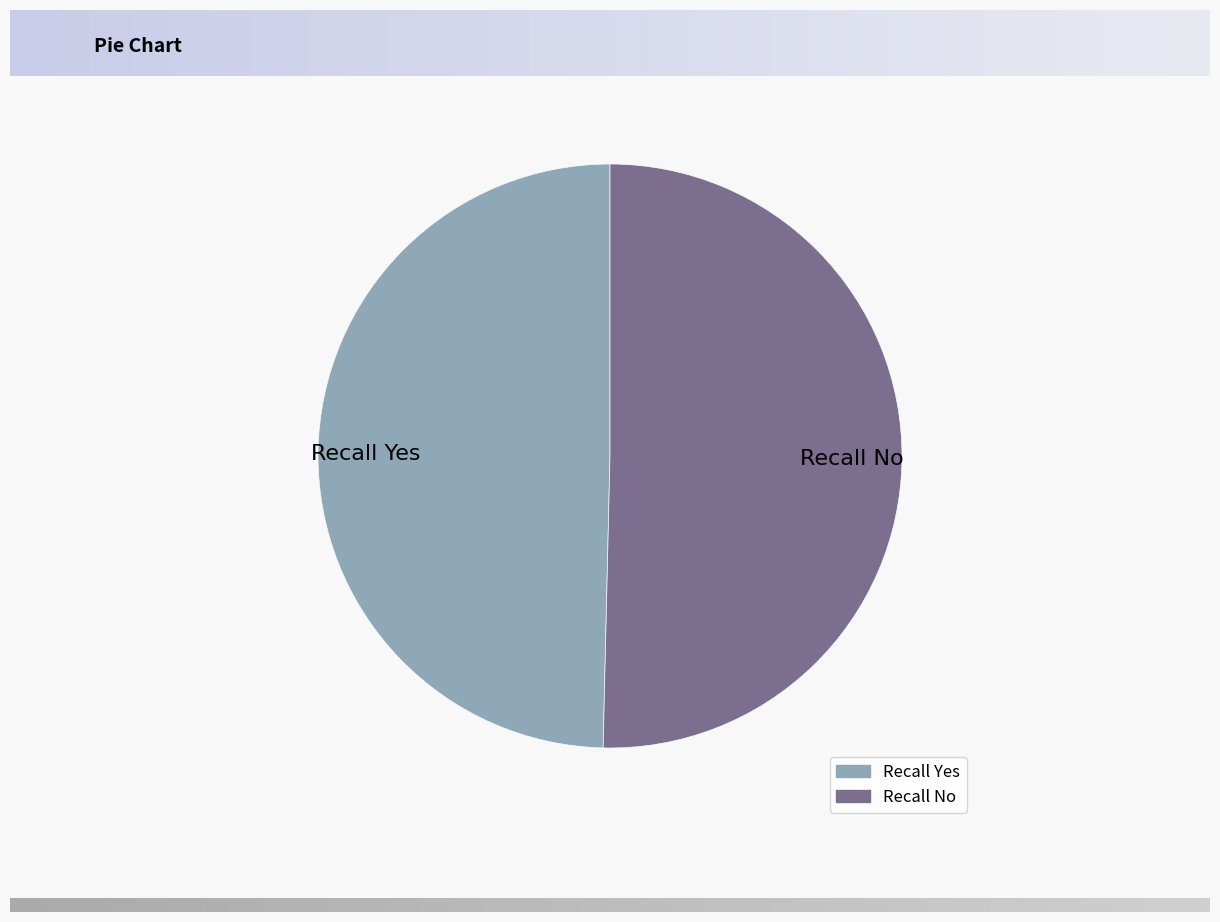

How many slices are in this pie chart?

2